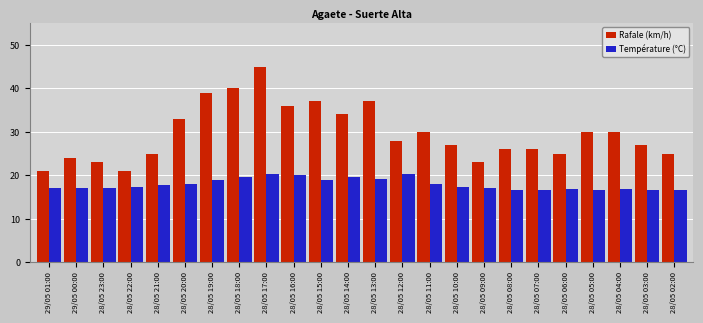

What is the sum of the Température (°C) values at 28/05 03:00 and 28/05 12:00?

37.0